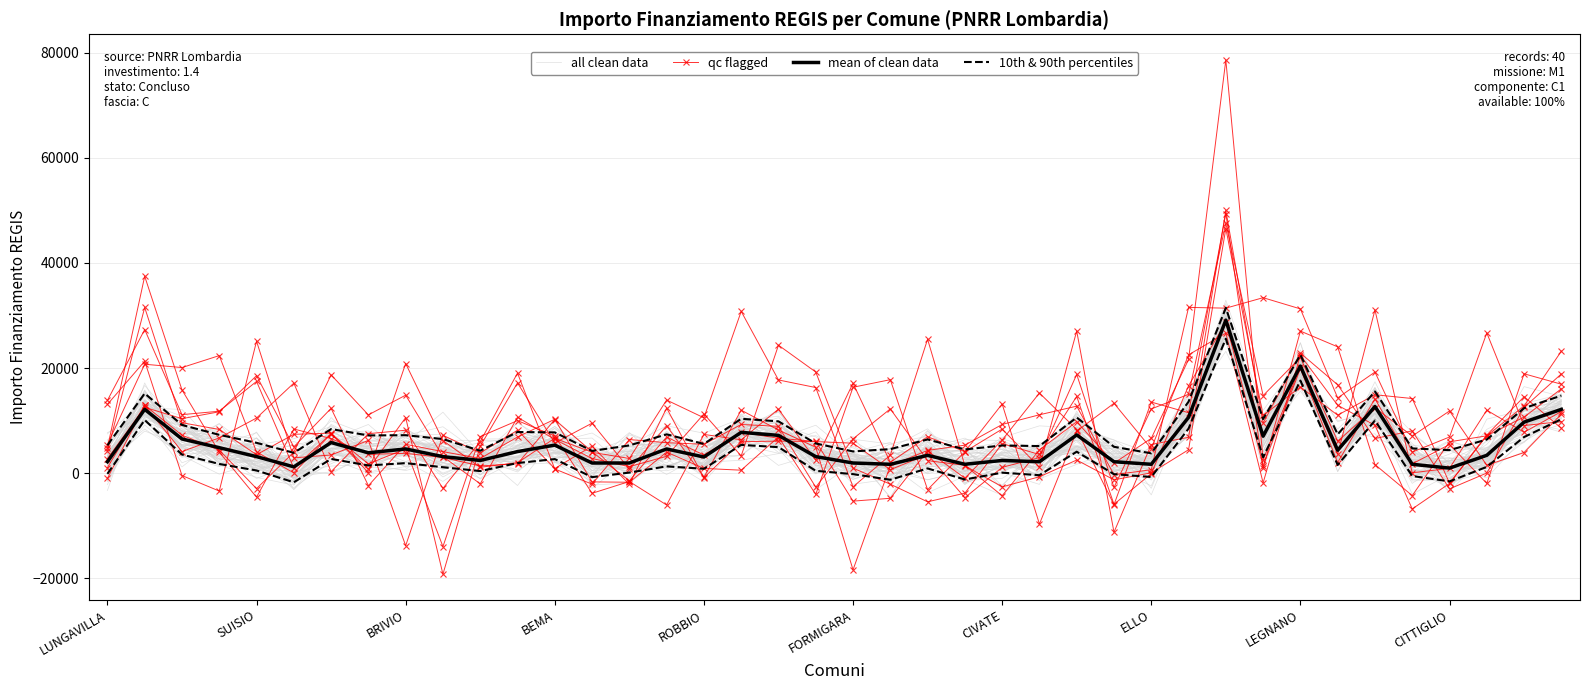

What is the sum of all mean of clean data values?

225943.0